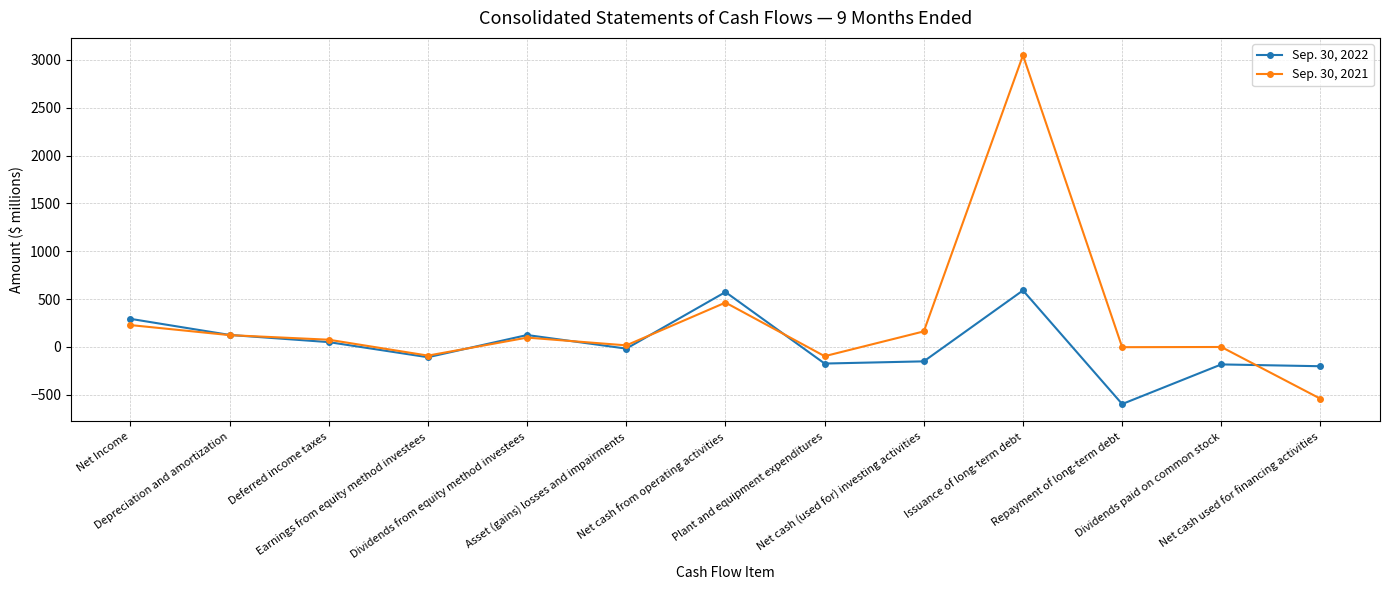

Is it true that Sep. 30, 2021 equals -90 at Earnings from equity method investees?

True